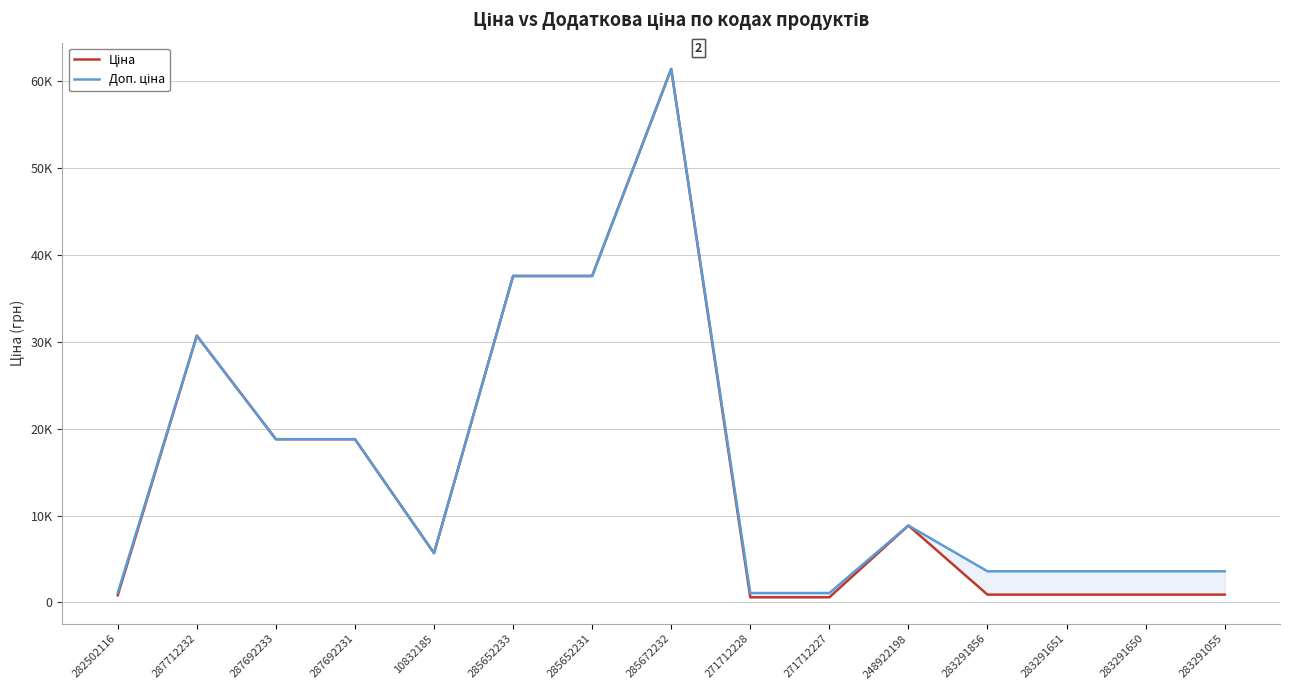

How many interior local valleys does the Ціна series have?

1